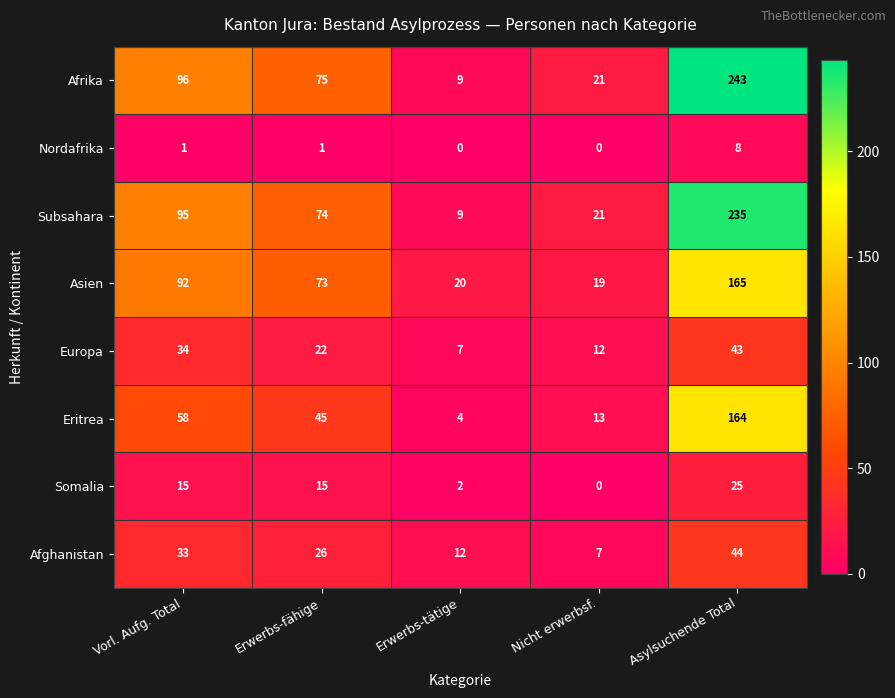

What is the sum of the Eritrea values at Erwerbs-fähige and Asylsuchende Total?

209